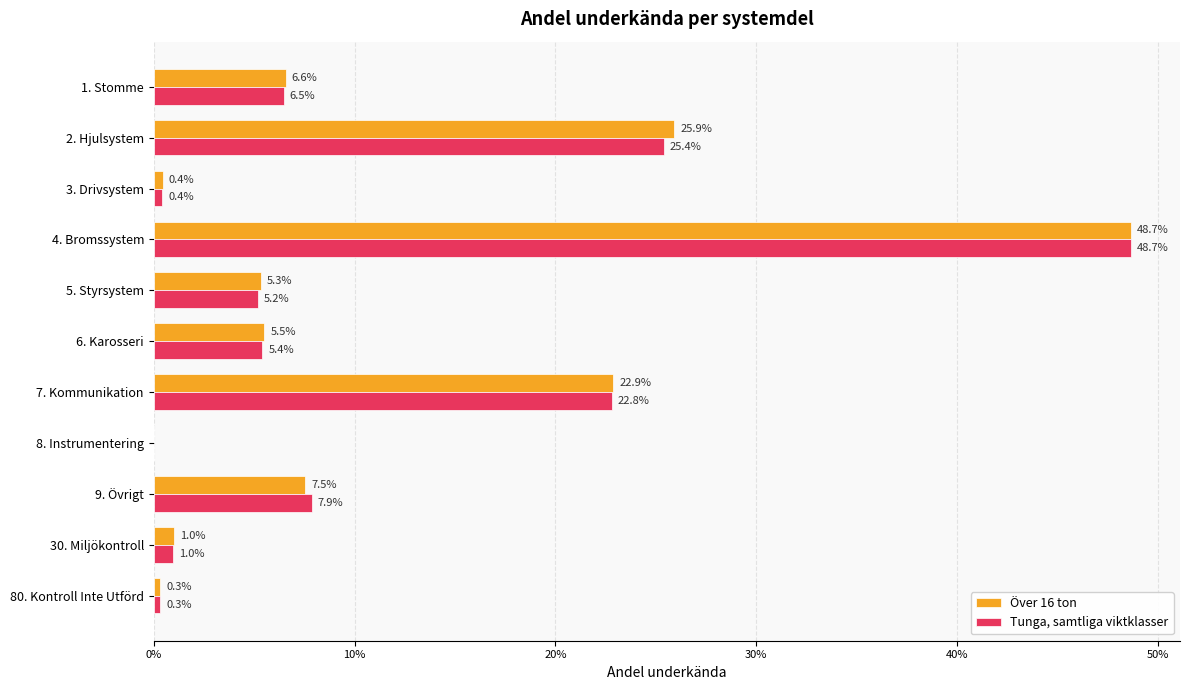

What are all the series names shown in the legend?

Över 16 ton, Tunga, samtliga viktklasser